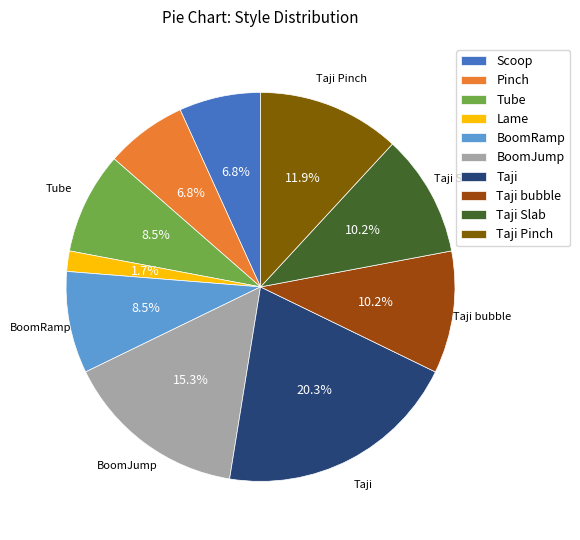

Is there a majority slice in this chart?

No